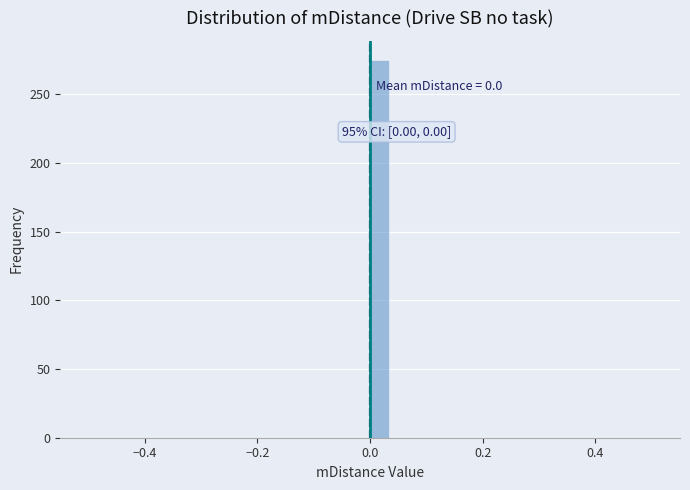

Around what value on the x-axis is the tallest bar? Give the approximate position of its centre, as read against the axis.

0.02